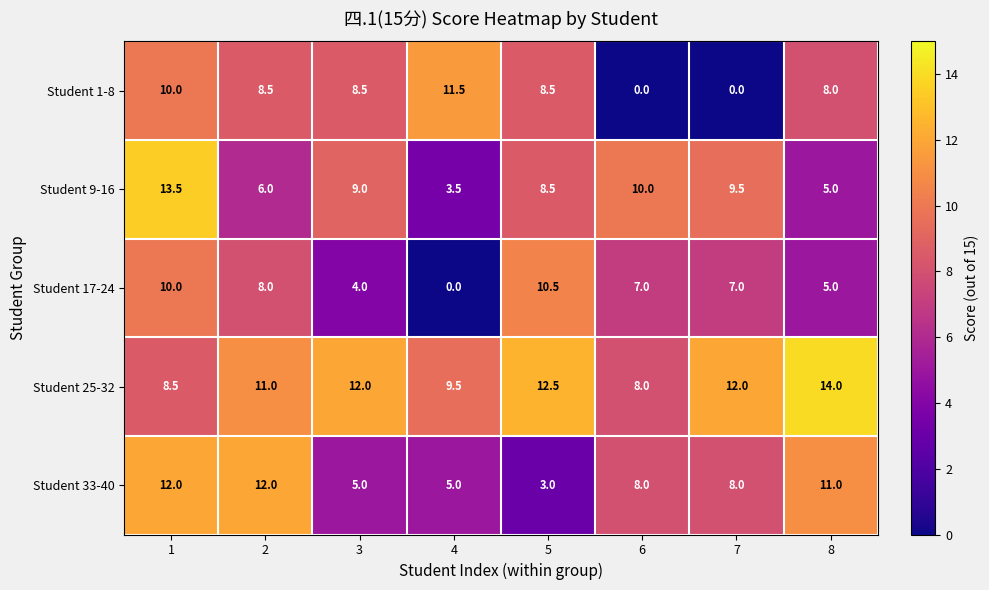

What is the difference between the highest and lowest values at 7?

12.0